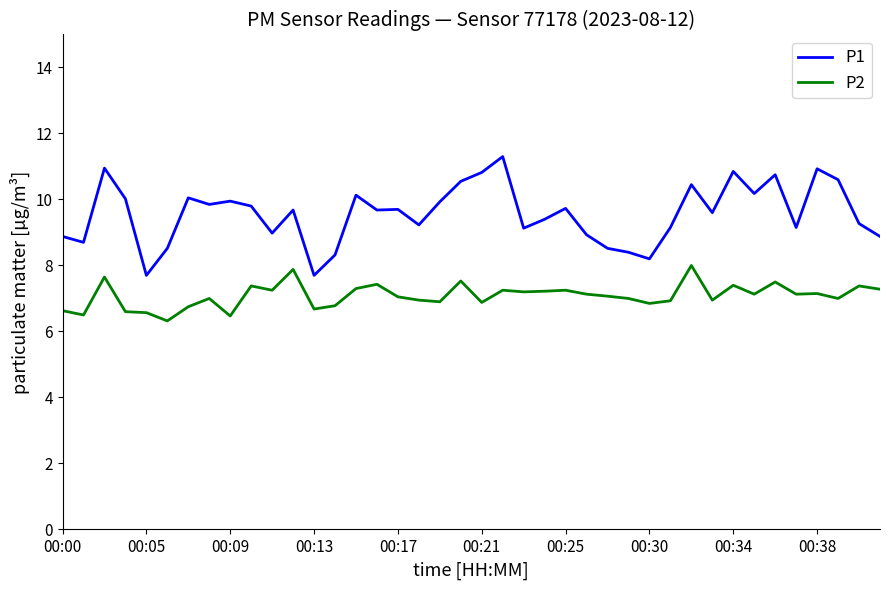

Which series has the widest spread of values?

P1